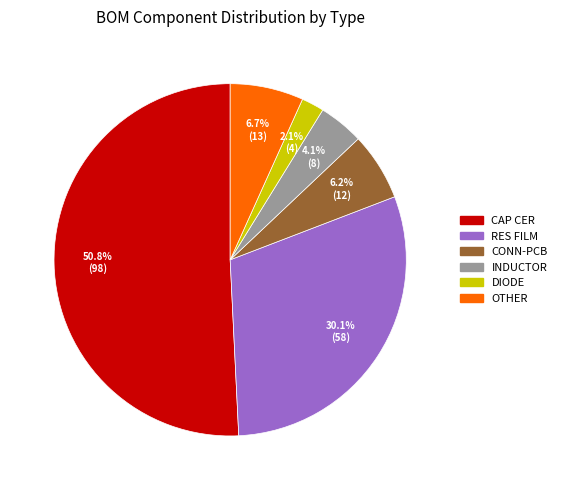

To the nearest percent, what is the combined percentage of CONN-PCB and OTHER?

13%